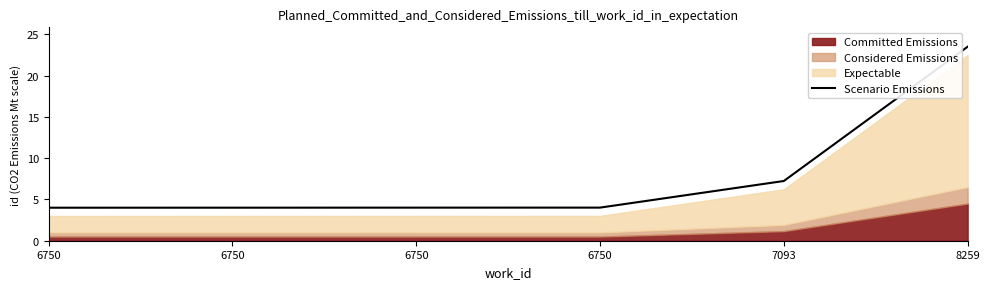

Between 6750 and 8259, which is larger?

8259